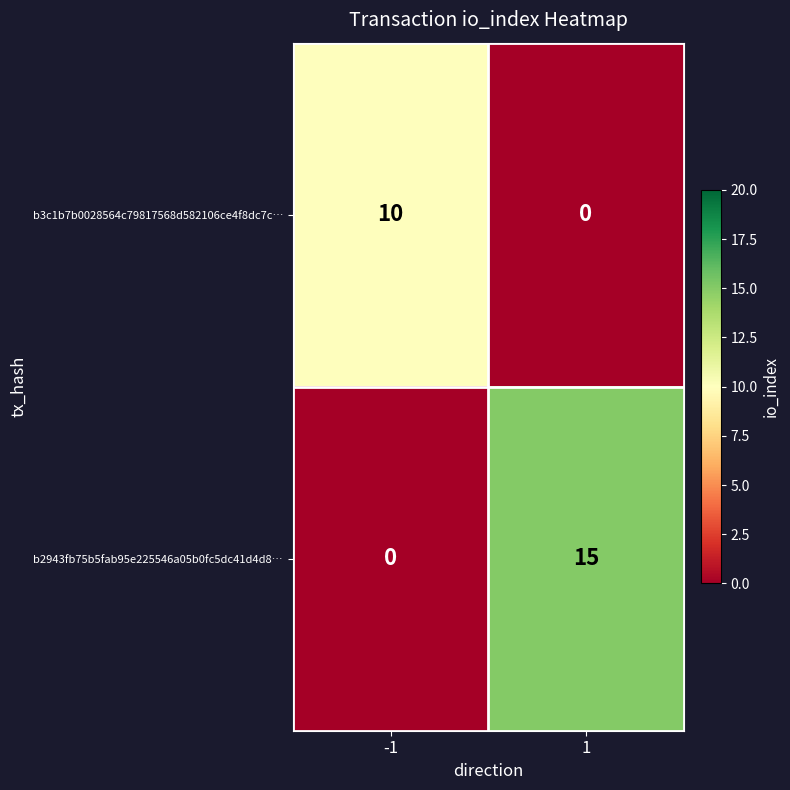

At how many categories does at least one series exceed 3?

2